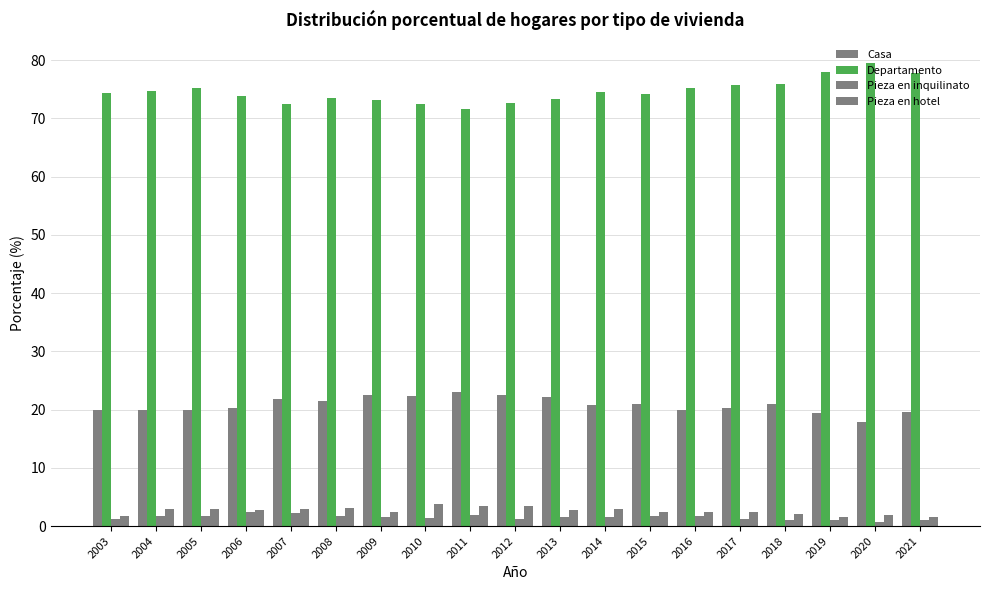

How many series are shown in this chart?

4